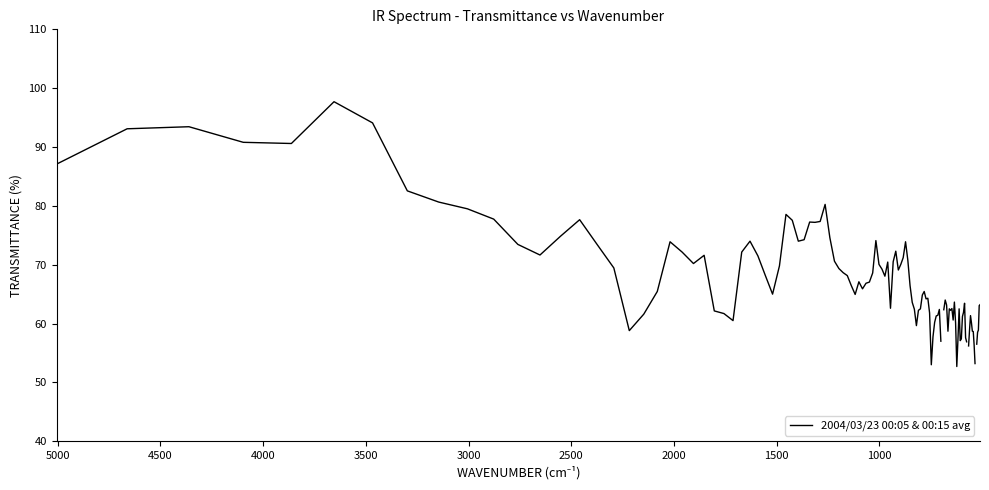

True or false: 2.145 has a value of 140.8 at 1.998.

False